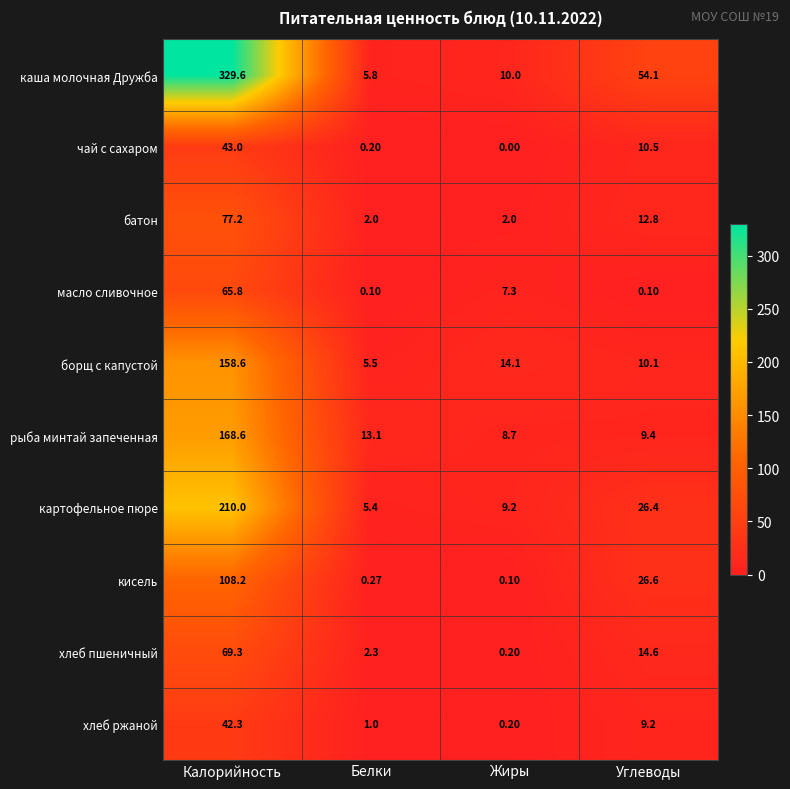

At which label does картофельное пюре reach its minimum?

Белки